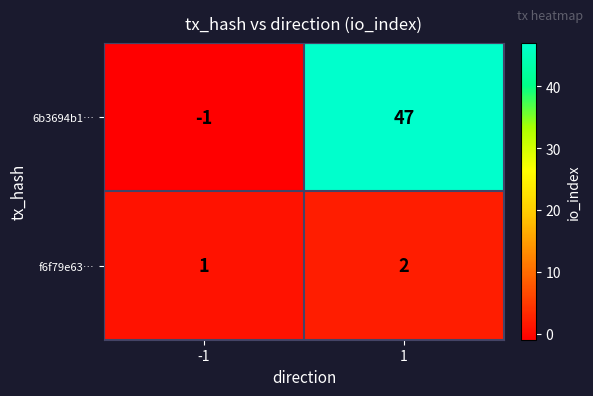

What value does the 6b3694b1… series have at 1, to the nearest 10?

50